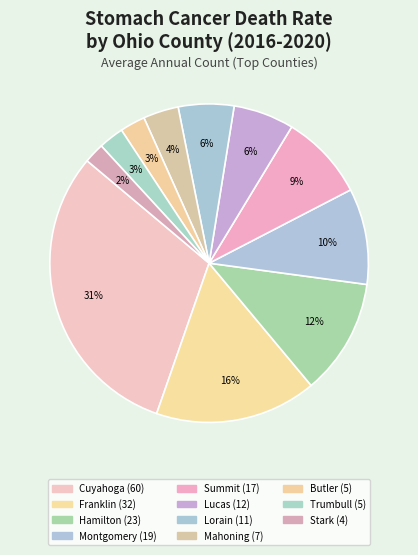

Count the number of slices in the pie.

11